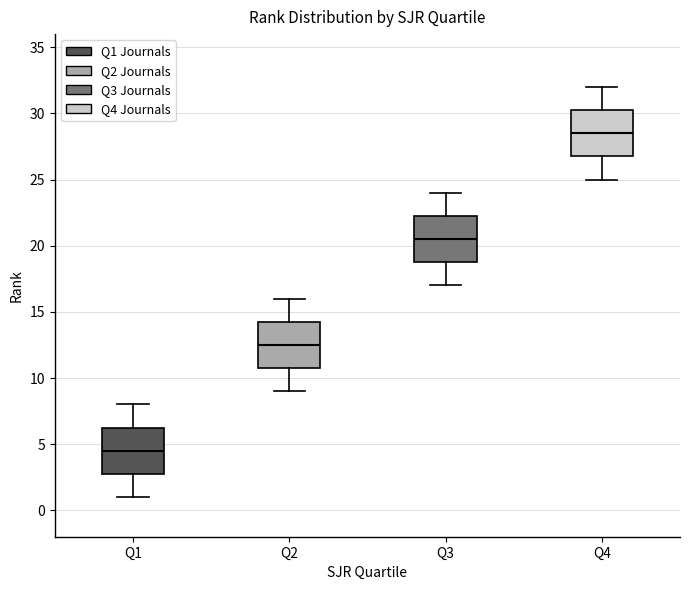

Where does the lower whisker of the box for Q2 end on the y-axis? The values are not printed on the chart, so give them approximately, as read against the axis.

9.0